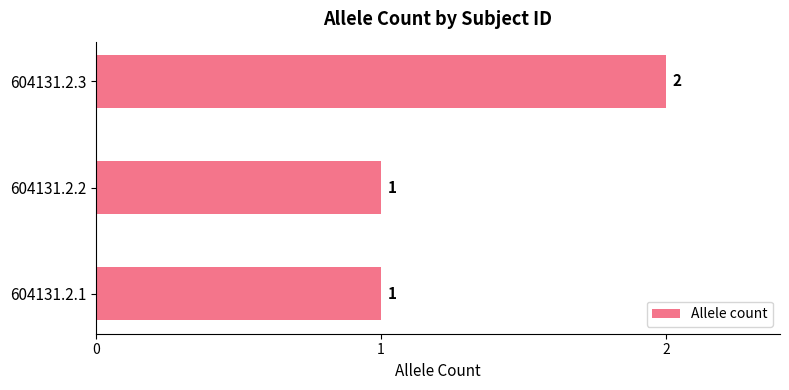

Are the bars horizontal?

Yes